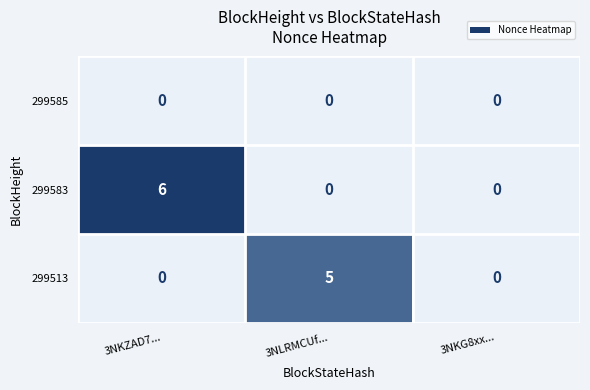

List the series in order of their peak value, highest first.

299583, 299513, 299585